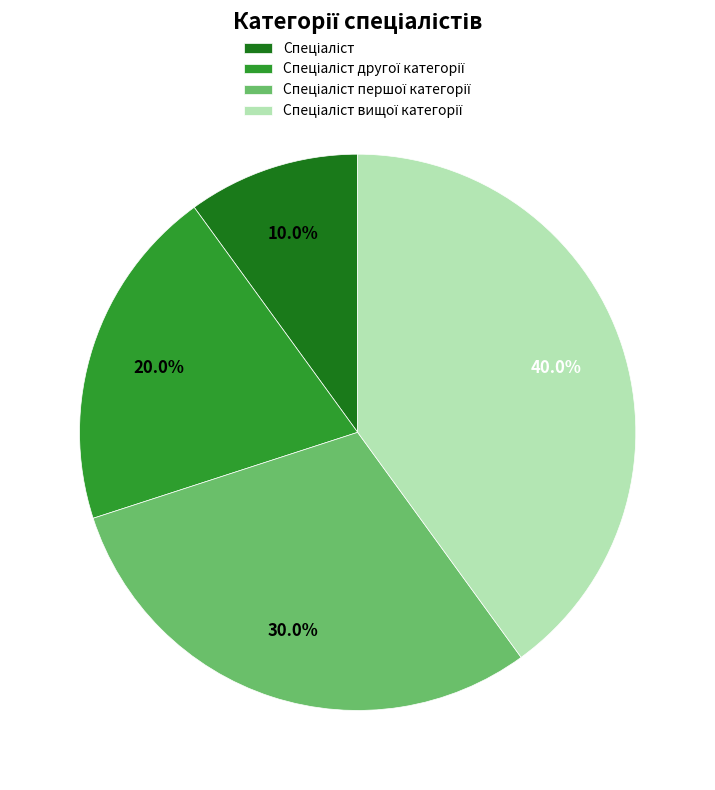

Is there any slice that represents more than half of the pie?

No